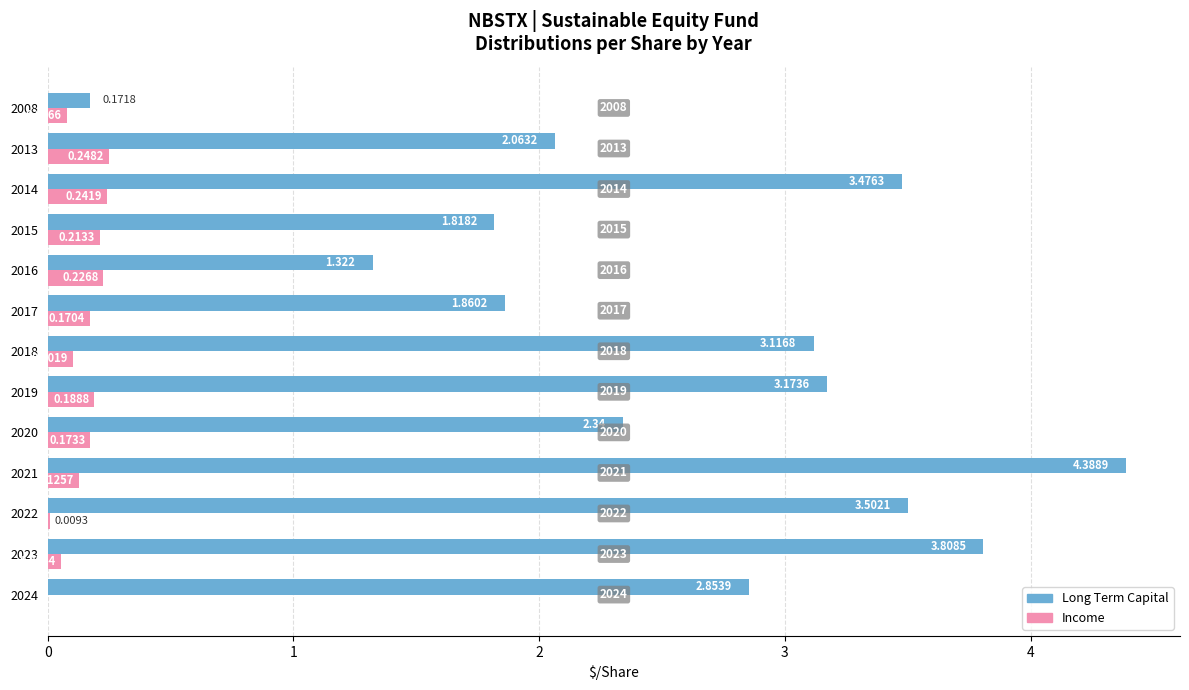

Between 2023 and 2017, which series saw the biggest shift?

Long Term Capital